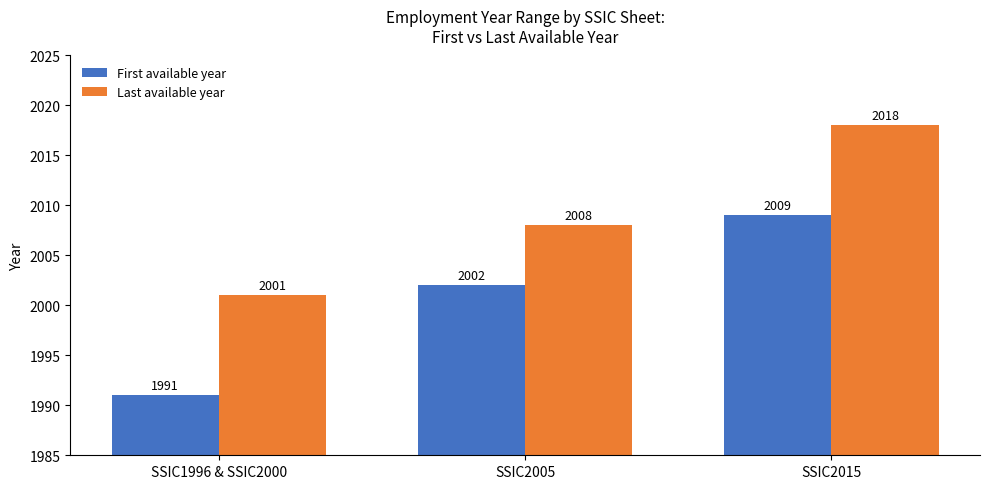

Is it true that First available year equals 1991 at SSIC1996 & SSIC2000?

True